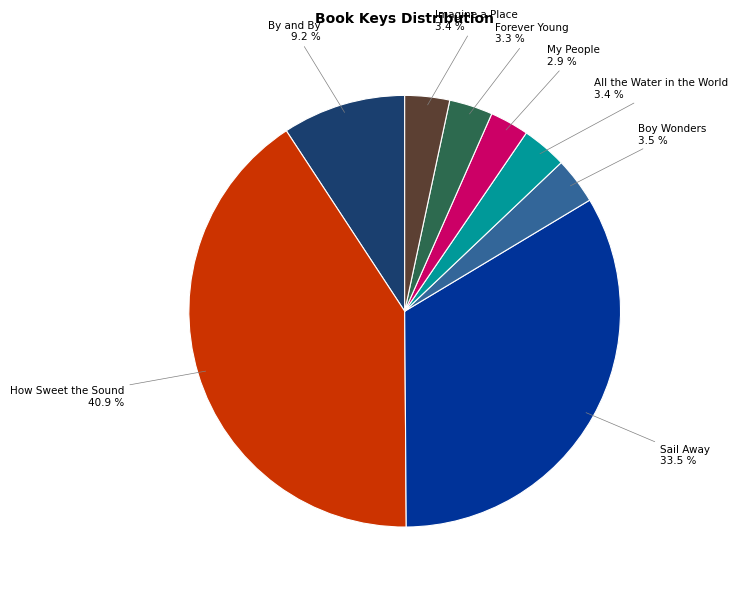

Between How Sweet the Sound 40.9 % and Boy Wonders 3.5 %, which is larger?

How Sweet the Sound 40.9 %